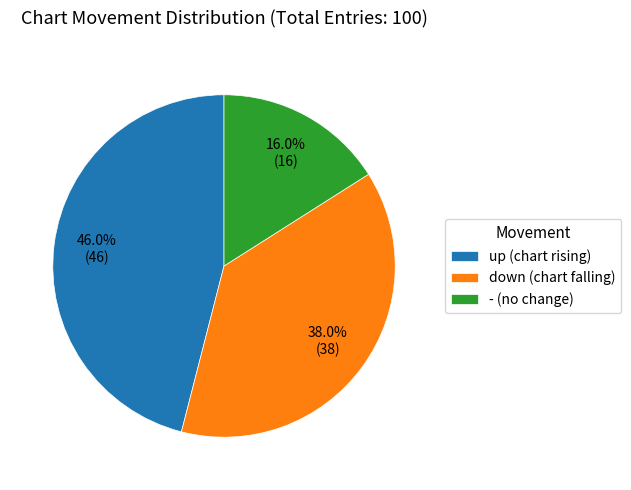

How many segments does this pie chart have?

3